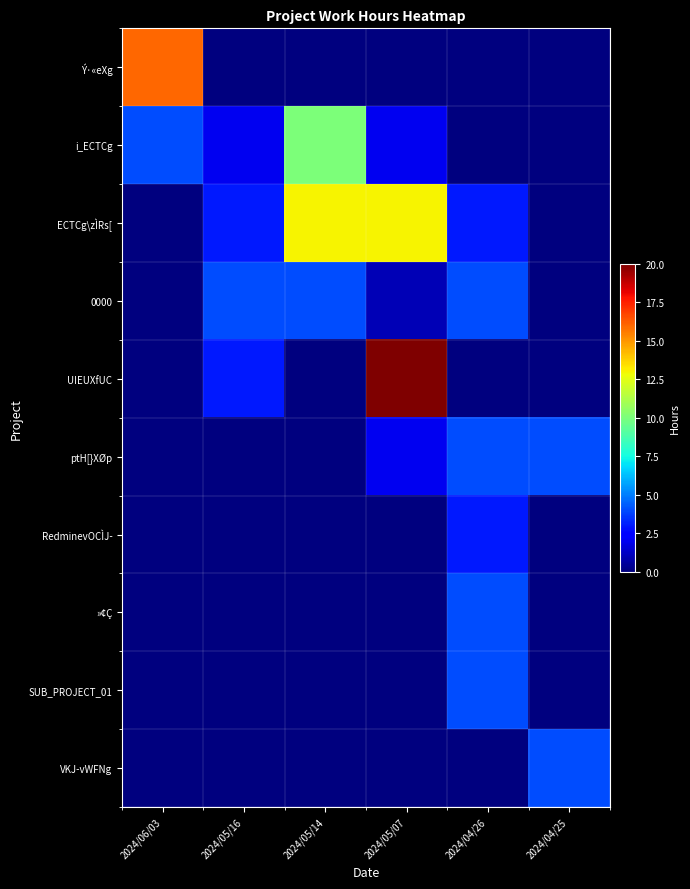

Reading left to right, extract all data points from this chart.

Ý·«eXg: 2024/06/03=16	2024/05/16=0	2024/05/14=0	2024/05/07=0	2024/04/26=0	2024/04/25=0
i_ECTCg: 2024/06/03=4	2024/05/16=2	2024/05/14=10	2024/05/07=2	2024/04/26=0	2024/04/25=0
ECTCg\zÌRs[: 2024/06/03=0	2024/05/16=3	2024/05/14=13	2024/05/07=13	2024/04/26=3	2024/04/25=0
0000: 2024/06/03=0	2024/05/16=4	2024/05/14=4	2024/05/07=1	2024/04/26=4	2024/04/25=0
UIEUXfUC: 2024/06/03=0	2024/05/16=3	2024/05/14=0	2024/05/07=20	2024/04/26=0	2024/04/25=0
ptH[}XØp: 2024/06/03=0	2024/05/16=0	2024/05/14=0	2024/05/07=2	2024/04/26=4	2024/04/25=4
RedminevOCÌJ­: 2024/06/03=0	2024/05/16=0	2024/05/14=0	2024/05/07=0	2024/04/26=3	2024/04/25=0
»¢Ç: 2024/06/03=0	2024/05/16=0	2024/05/14=0	2024/05/07=0	2024/04/26=4	2024/04/25=0
SUB_PROJECT_01: 2024/06/03=0	2024/05/16=0	2024/05/14=0	2024/05/07=0	2024/04/26=4	2024/04/25=0
VKJ­vWFNg: 2024/06/03=0	2024/05/16=0	2024/05/14=0	2024/05/07=0	2024/04/26=0	2024/04/25=4